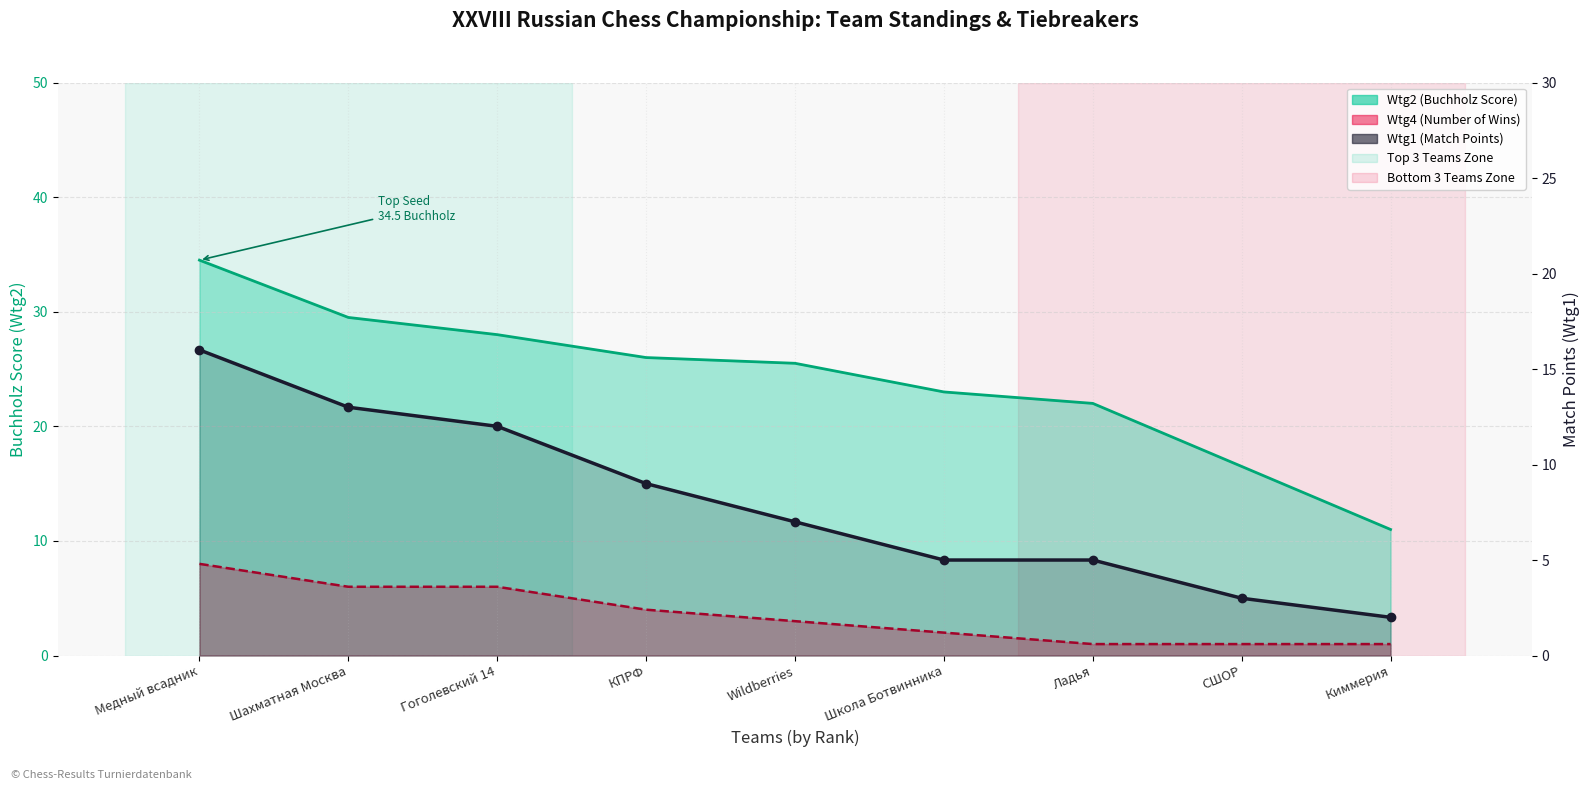

What is the ratio of the value at Ладья to the value at Школа Ботвинника?

1.0